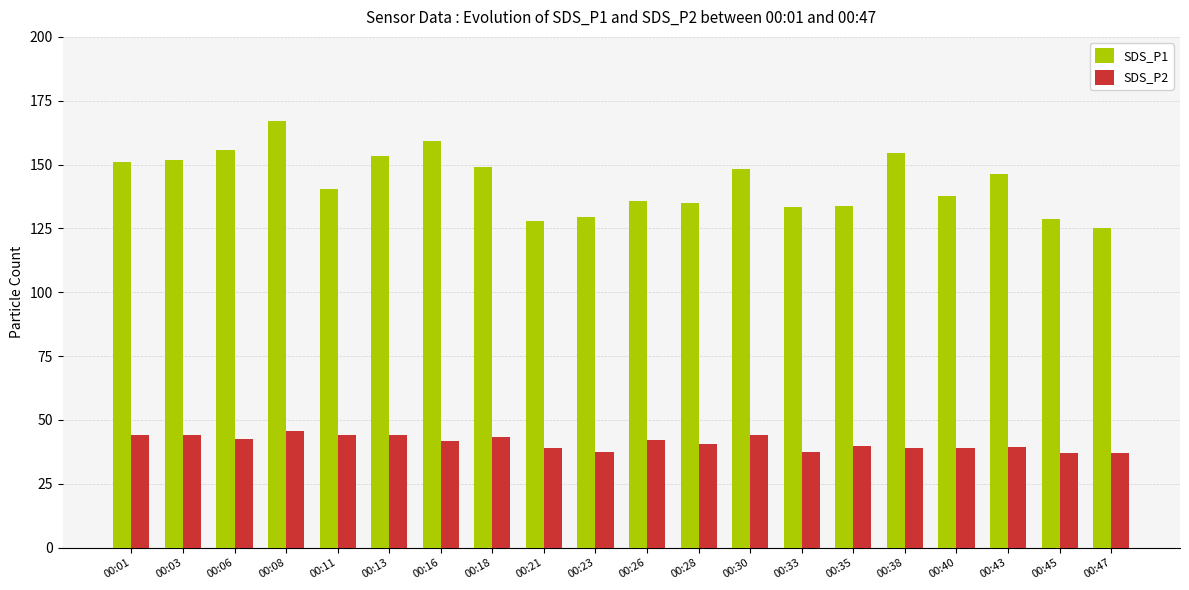

List the series in order of their overall mean, lowest first.

SDS_P2, SDS_P1